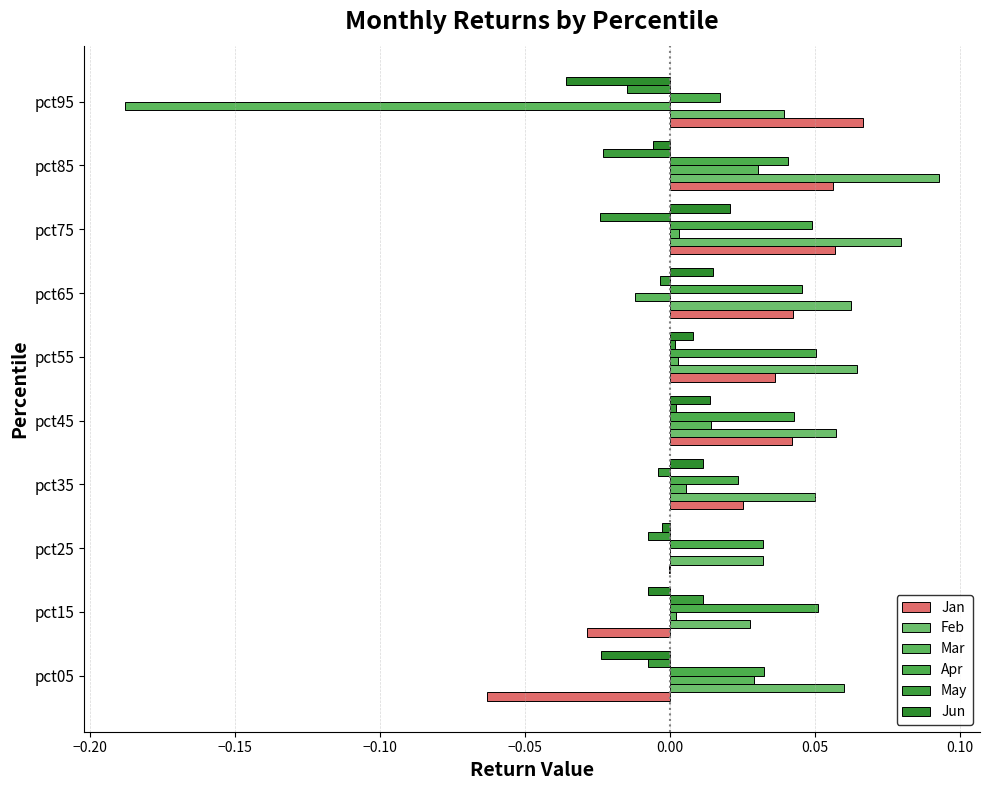

How many categories are shown in the chart?

10